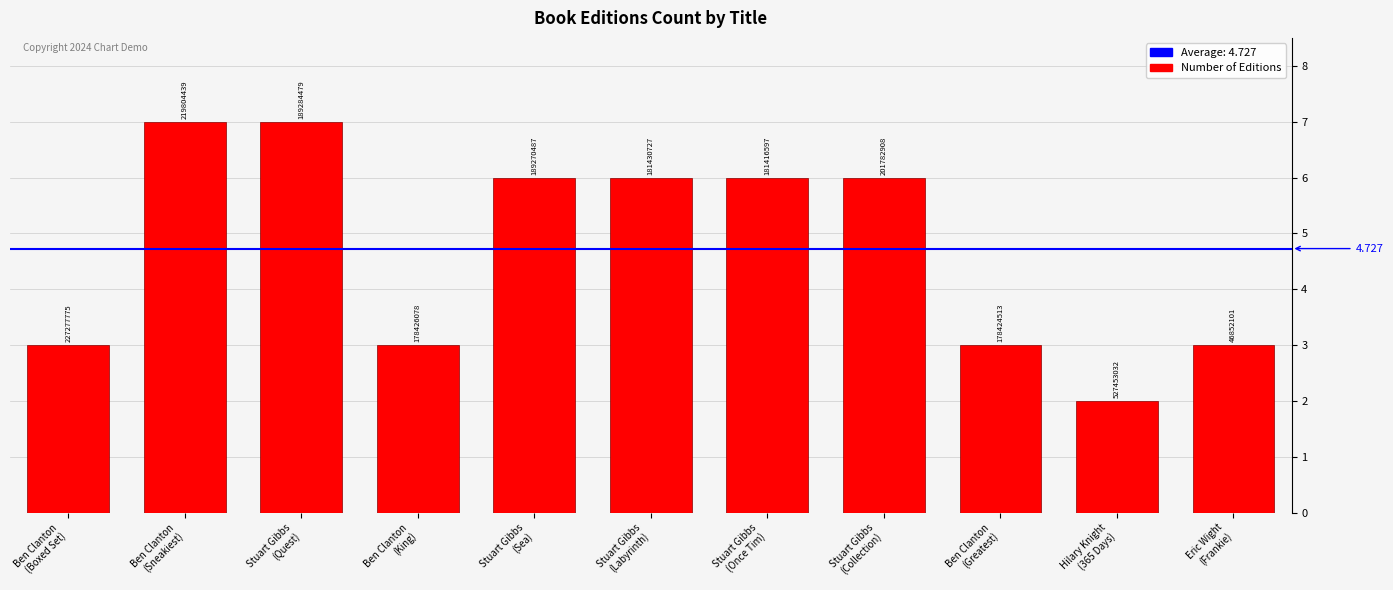

Does the chart contain any negative values?

No